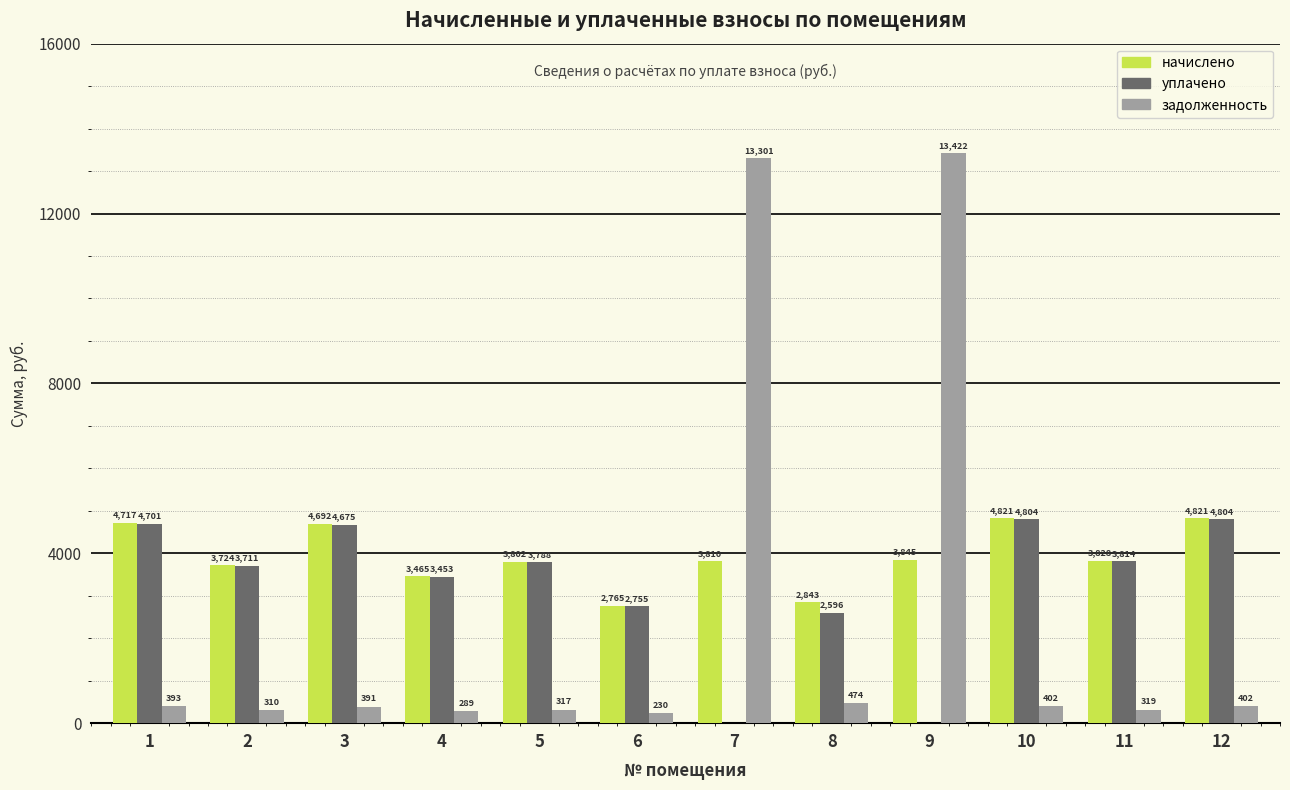

How many distinct data groups are displayed?

3